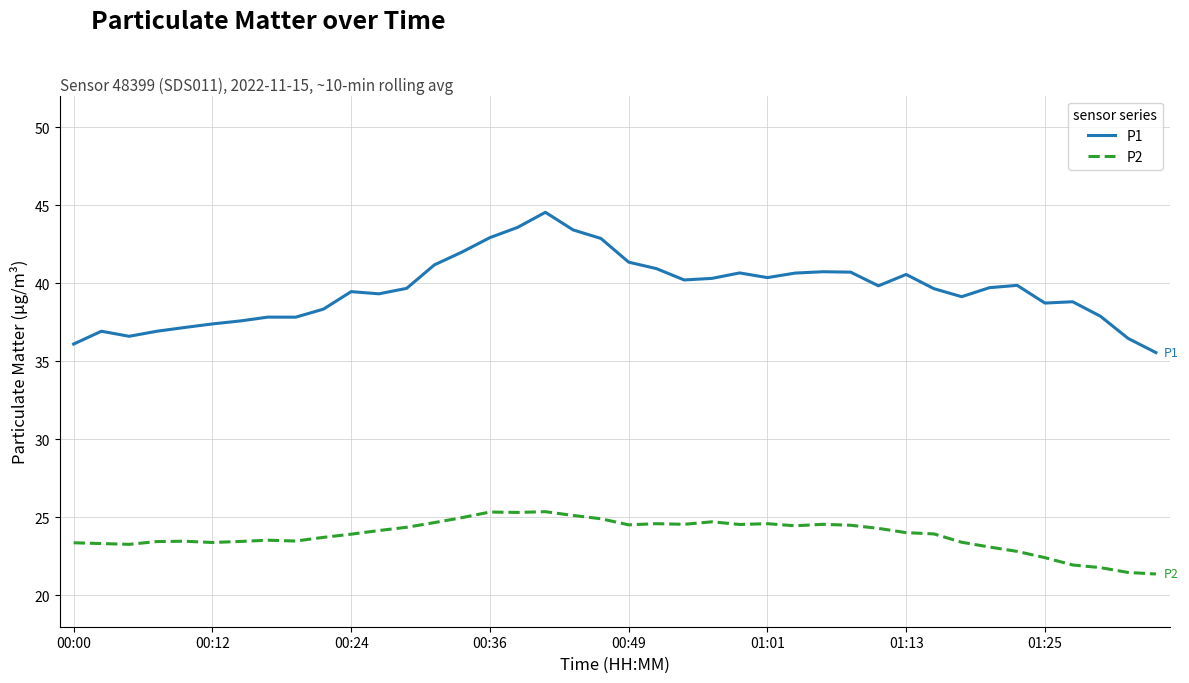

List the series in order of their peak value, highest first.

P1, P2